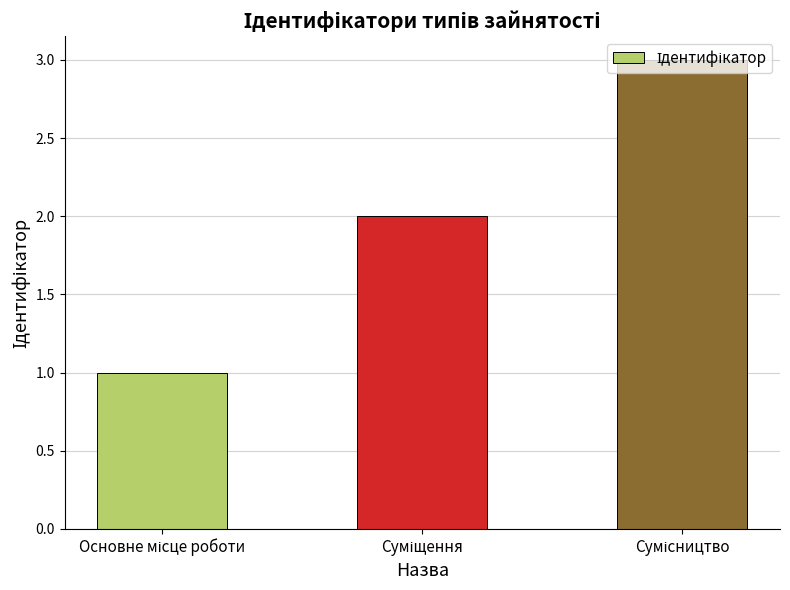

What is the sum of all values?

6